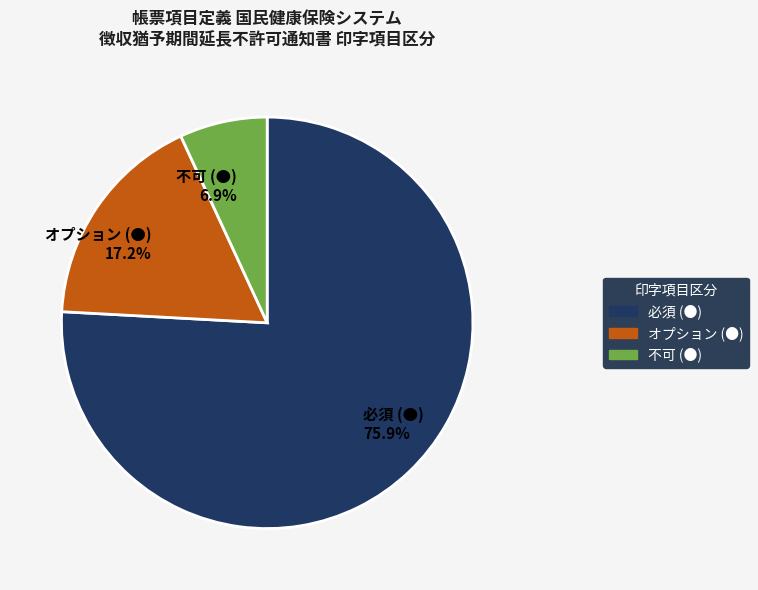

Count the number of slices in the pie.

3